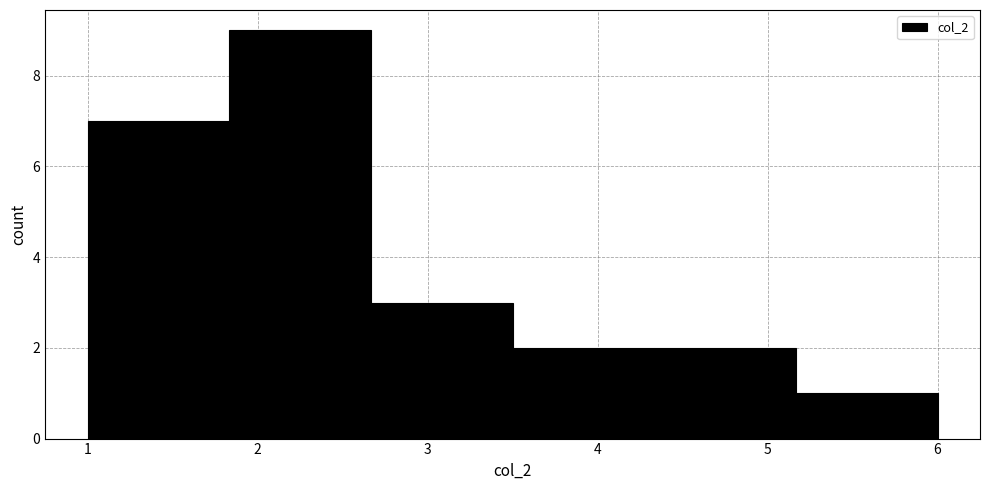

Which range on the x-axis has the tallest bar?

1.8 to 2.7